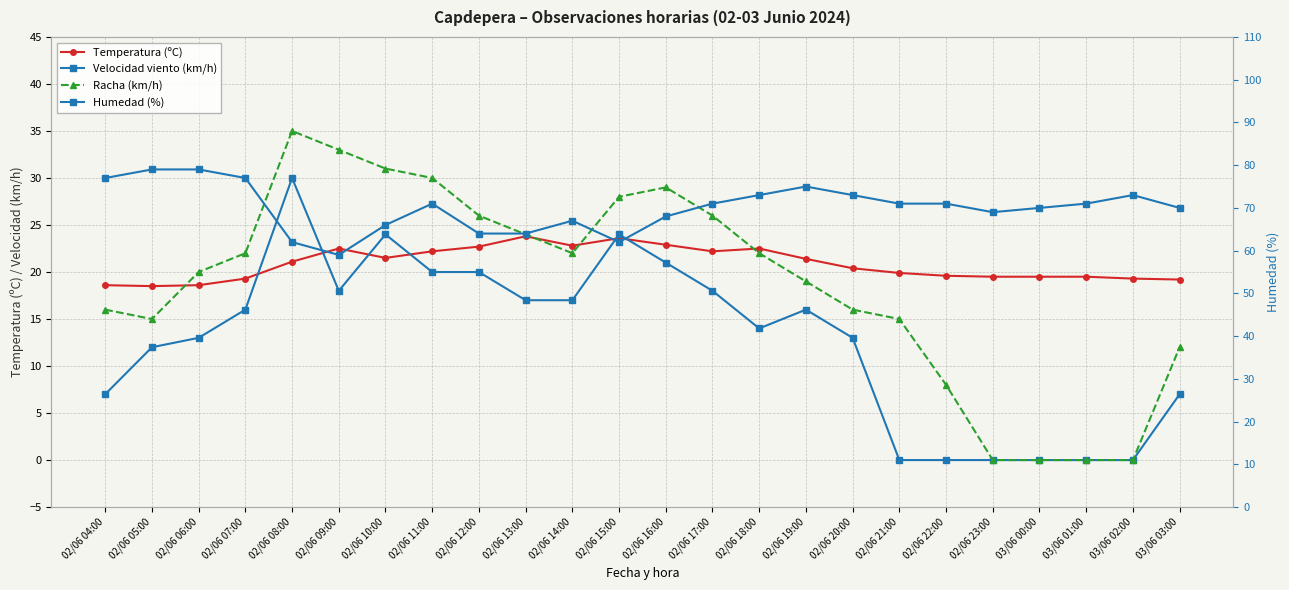

Between 02/06 16:00 and 02/06 09:00, which is larger?

02/06 16:00